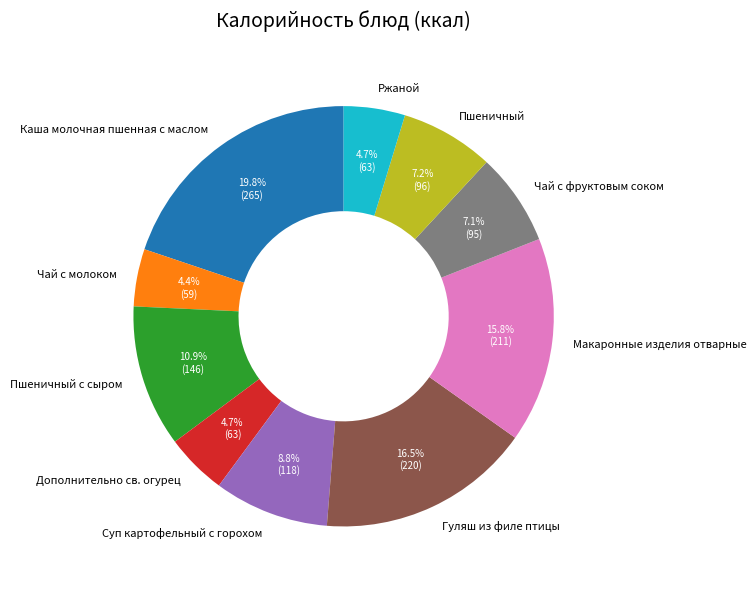

To the nearest percent, what percentage of the pie is Макаронные изделия отварные?

16%